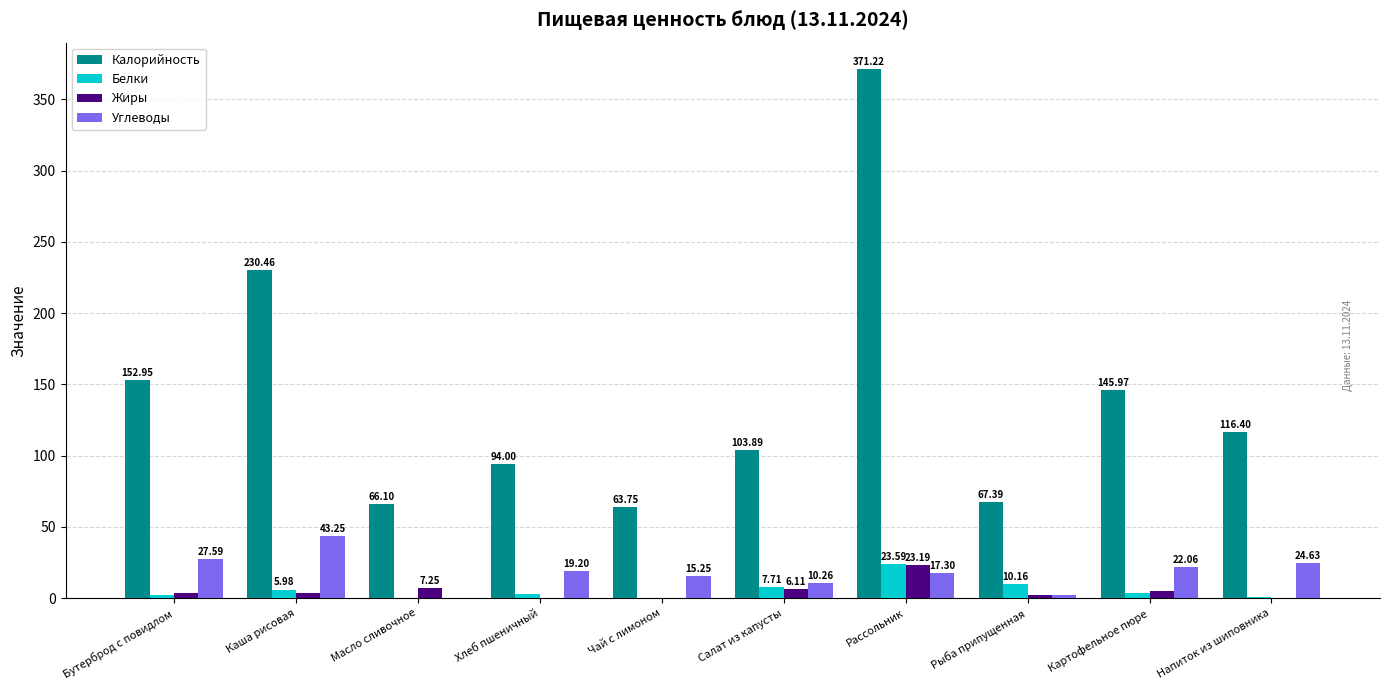

Which series changed the most between Каша рисовая and Хлеб пшеничный?

Калорийность